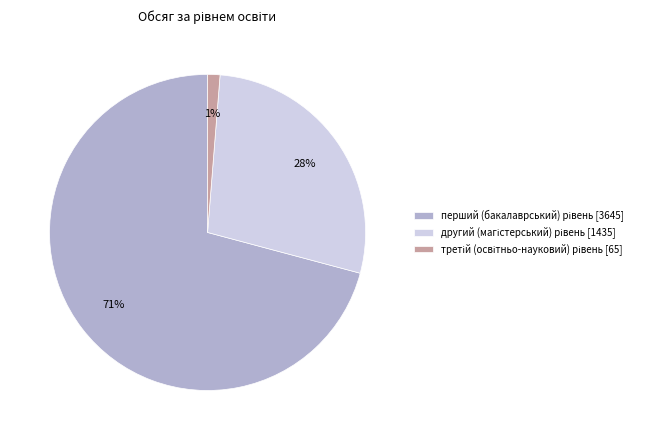

To the nearest percent, what is the difference between the largest and smallest slice percentages?

70%